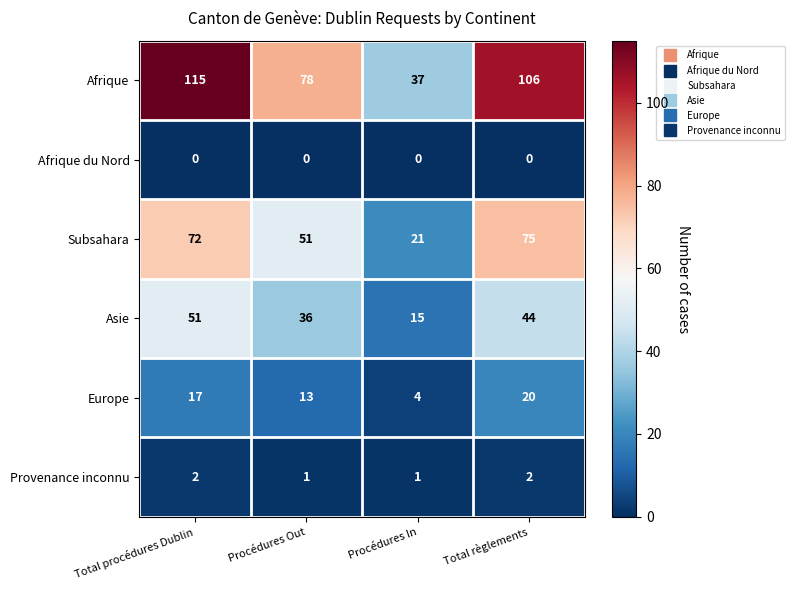

What is the sum of all Subsahara values?

219